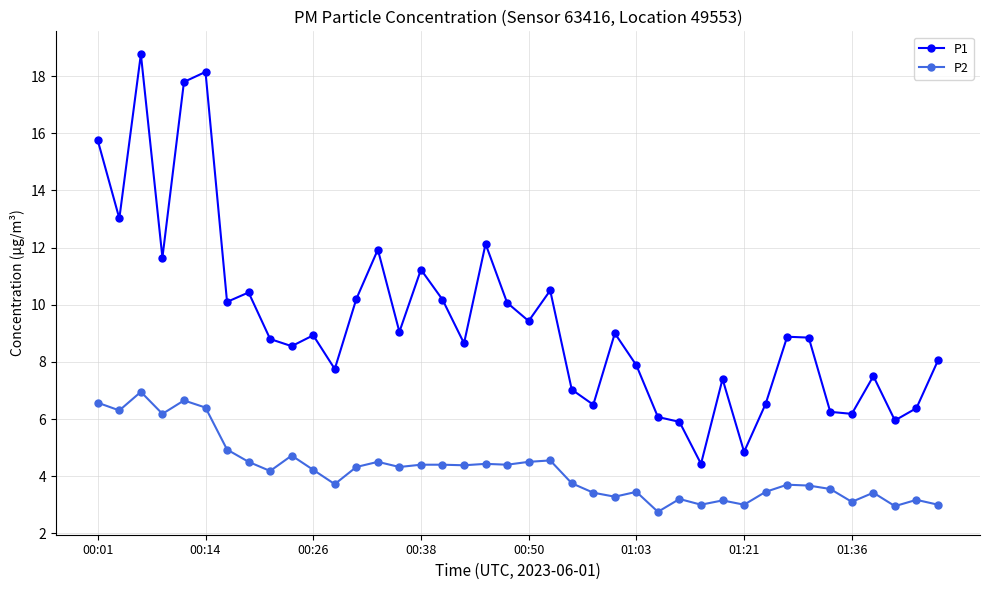

How many data points does each series have?

40